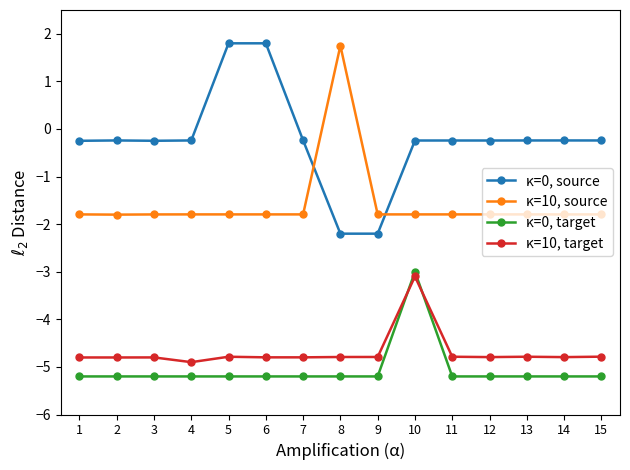

True or false: κ=10, source and κ=10, target cross at least once.

False